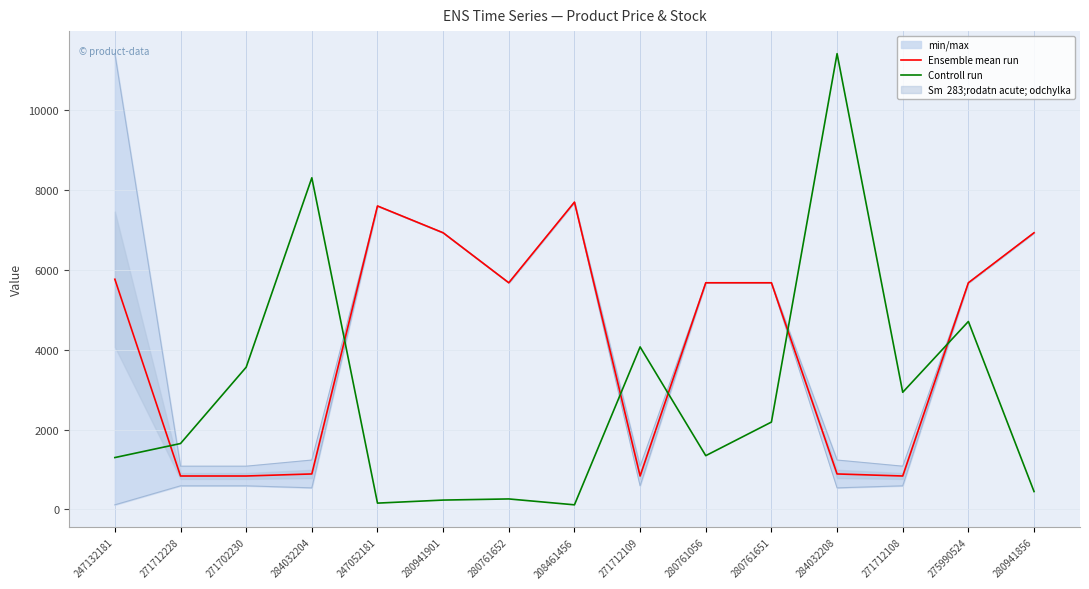

True or false: Ensemble mean run has more than 1 interior local peaks.

True